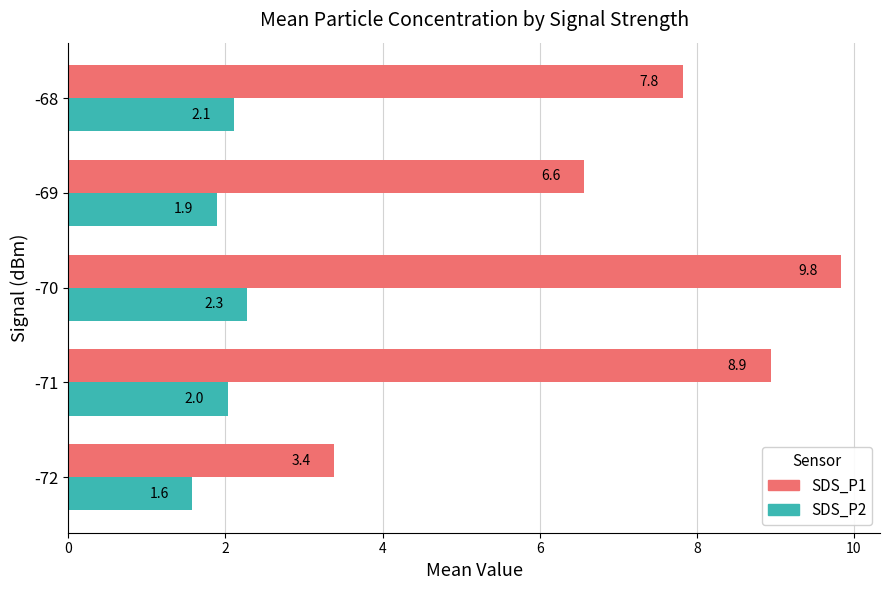

What is the difference between the second highest and minimum values in the SDS_P2 series?

0.5